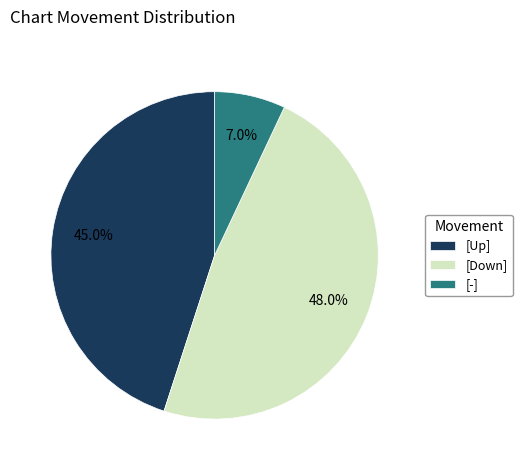

Which has a higher value, [Down] or [-]?

[Down]